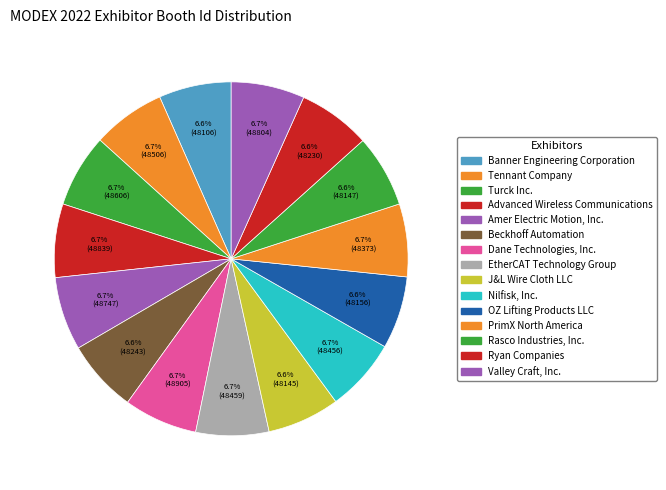

Is there any slice that represents more than half of the pie?

No